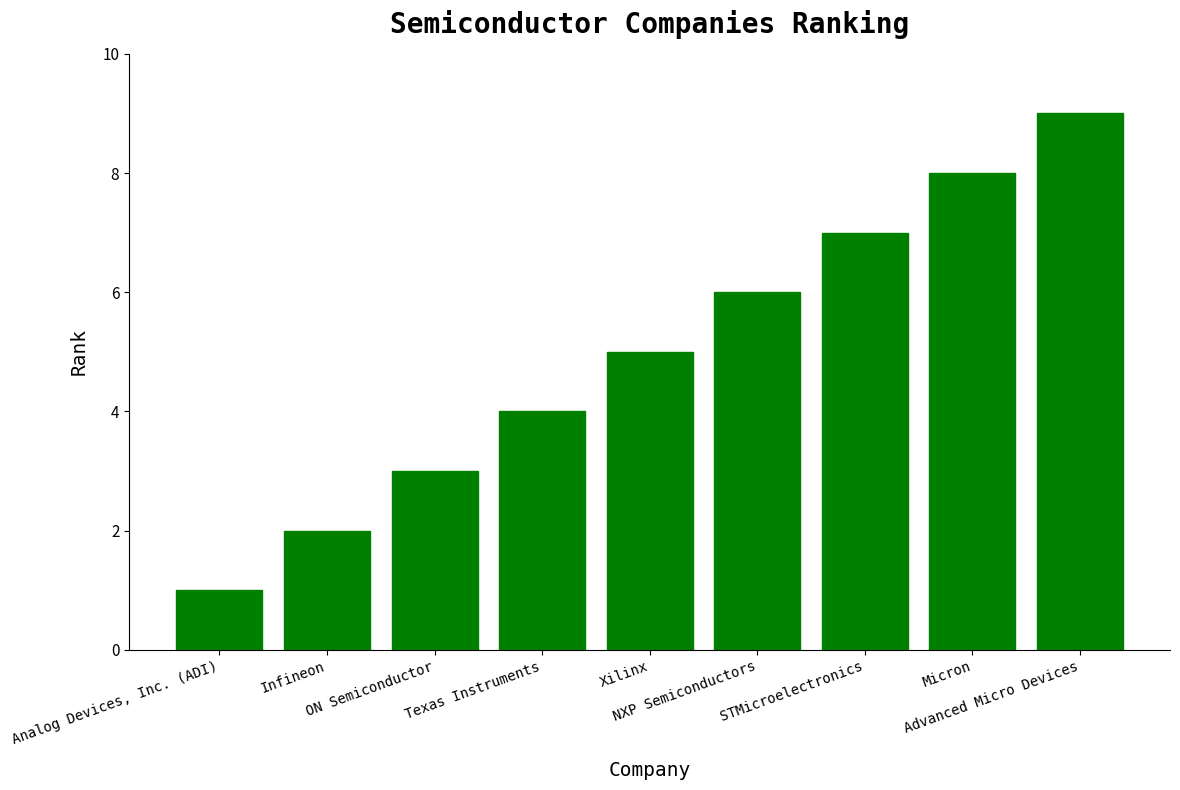

How many categories are shown in the chart?

9